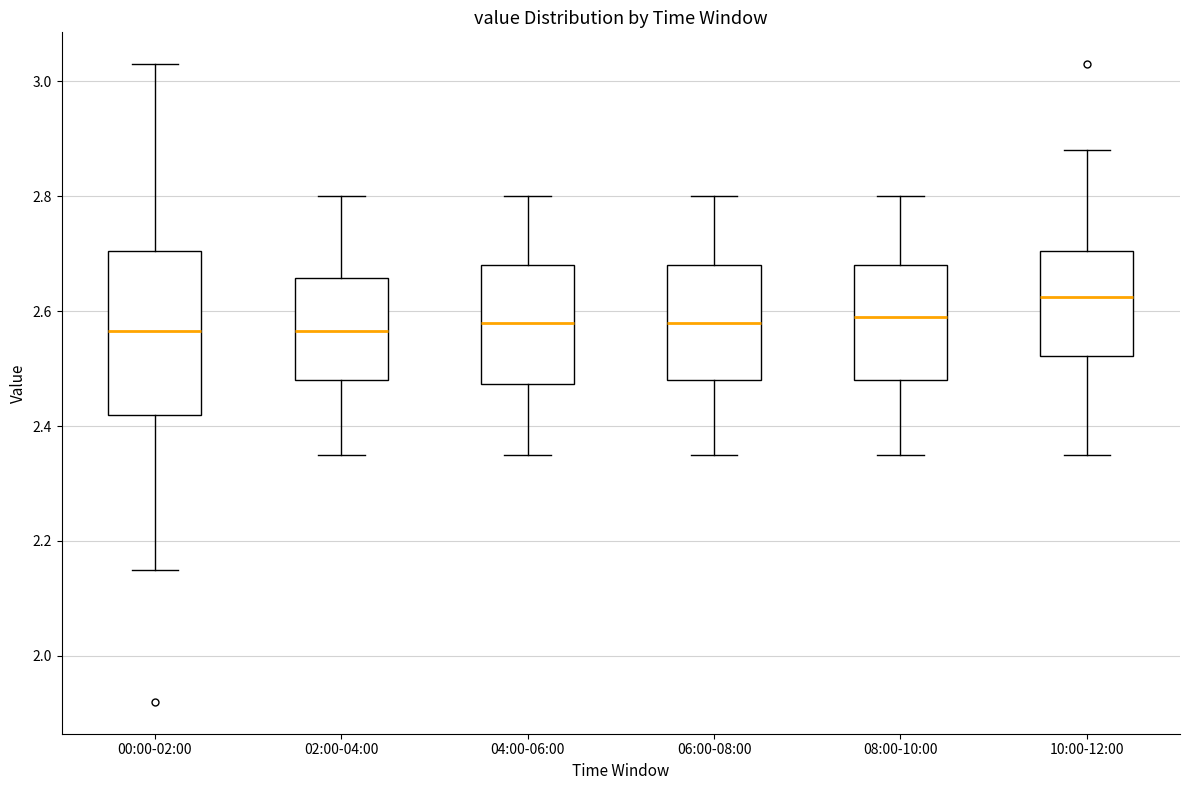

Reading left to right, read every box against the y-axis: the position of its median line, the range the box covers, and the ends of its whiskers. The values are not printed on the chart, so give them approximately, as read against the axis.

00:00-02:00: median 2.56, box 2.42 to 2.70, whiskers 2.16 to 3.04
02:00-04:00: median 2.56, box 2.48 to 2.66, whiskers 2.36 to 2.80
04:00-06:00: median 2.58, box 2.48 to 2.68, whiskers 2.36 to 2.80
06:00-08:00: median 2.58, box 2.48 to 2.68, whiskers 2.36 to 2.80
08:00-10:00: median 2.60, box 2.48 to 2.68, whiskers 2.36 to 2.80
10:00-12:00: median 2.62, box 2.52 to 2.70, whiskers 2.36 to 2.88